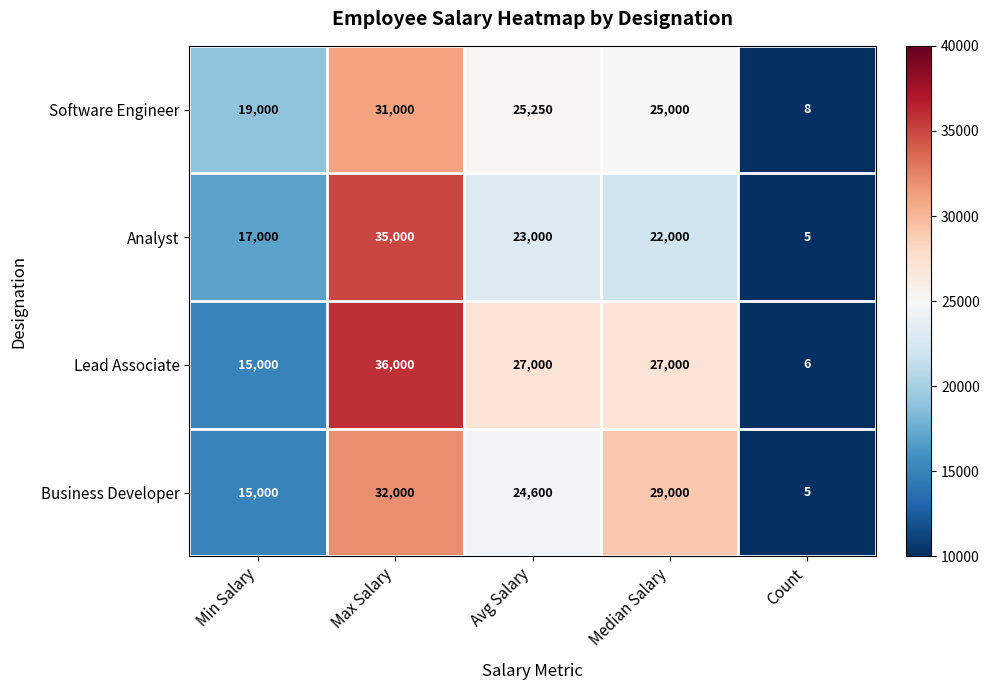

Count the number of categories in the chart.

5